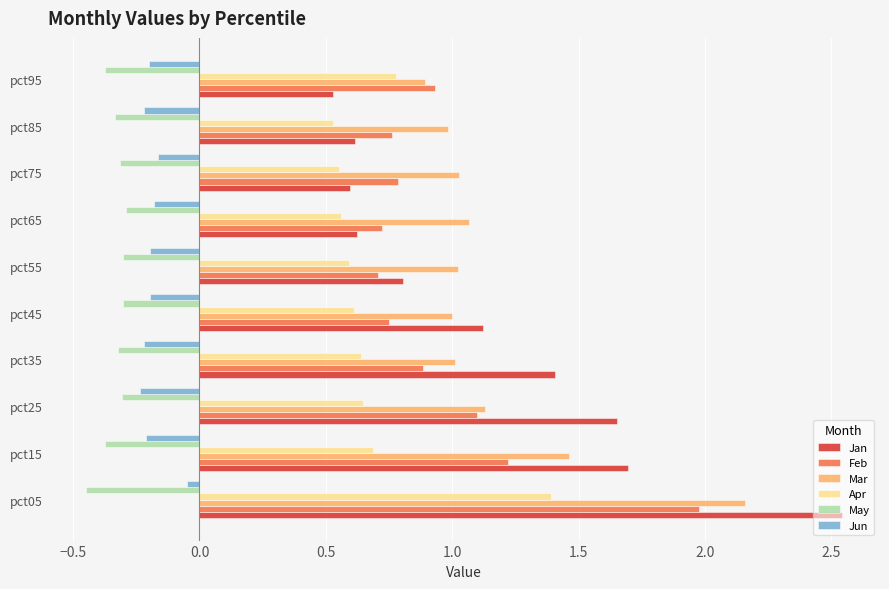

Is it true that Jun equals -0.2 at pct25?

True